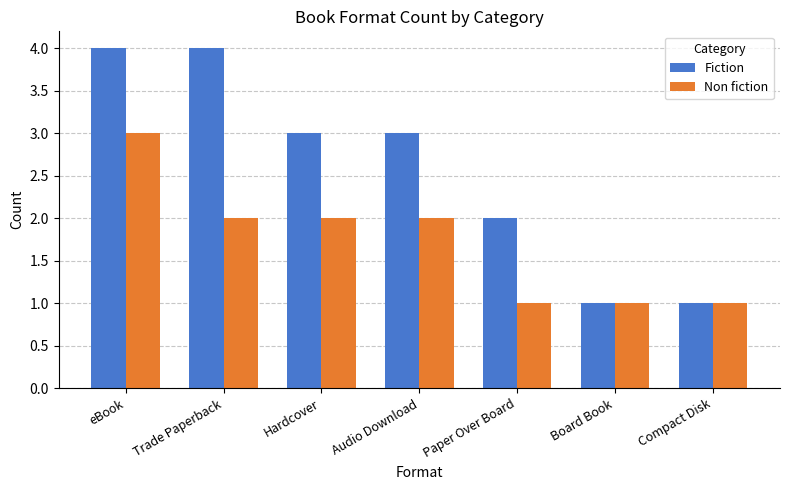

What is the total value across all series at Hardcover?

5